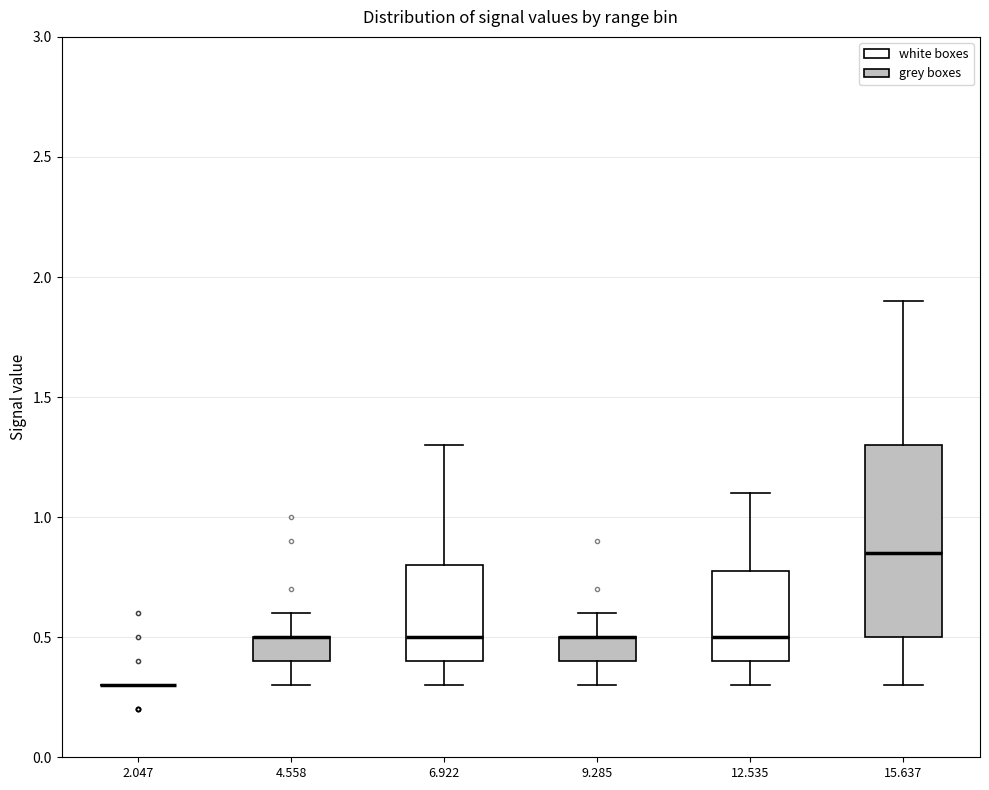

Reading left to right, transcribe this box plot: for each box, give where its median line is, the range the box spans, and where its two whiskers end, as read against the y-axis. The values are not printed on the chart, so give them approximately, as read against the axis.

2.047: box collapsed to a line at 0.30, whiskers 0.30 to 0.30
4.558: median 0.50 (drawn on the box's upper edge), box 0.40 to 0.50, whiskers 0.30 to 0.60
6.922: median 0.50, box 0.40 to 0.80, whiskers 0.30 to 1.30
9.285: median 0.50 (drawn on the box's upper edge), box 0.40 to 0.50, whiskers 0.30 to 0.60
12.535: median 0.50, box 0.40 to 0.80, whiskers 0.30 to 1.10
15.637: median 0.85, box 0.50 to 1.30, whiskers 0.30 to 1.90